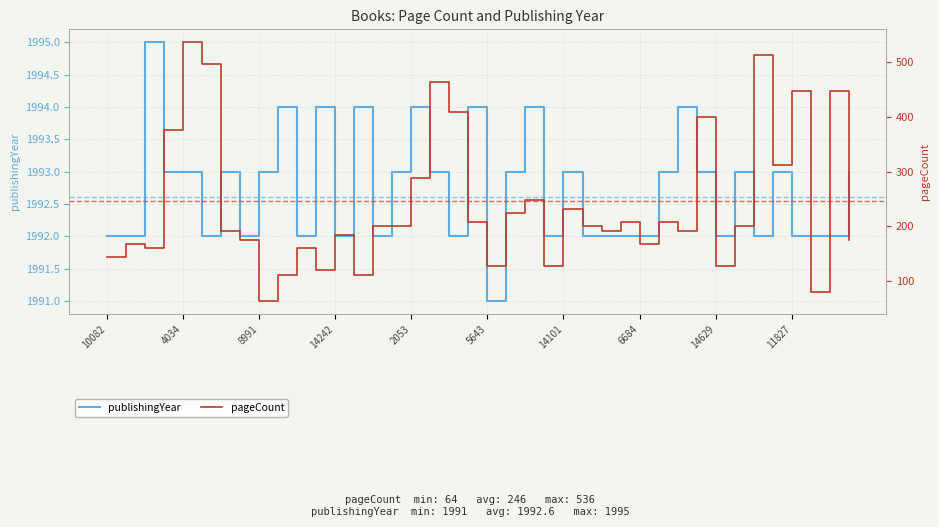

Rank the series by their average value, from highest to lowest.

publishingYear, pageCount